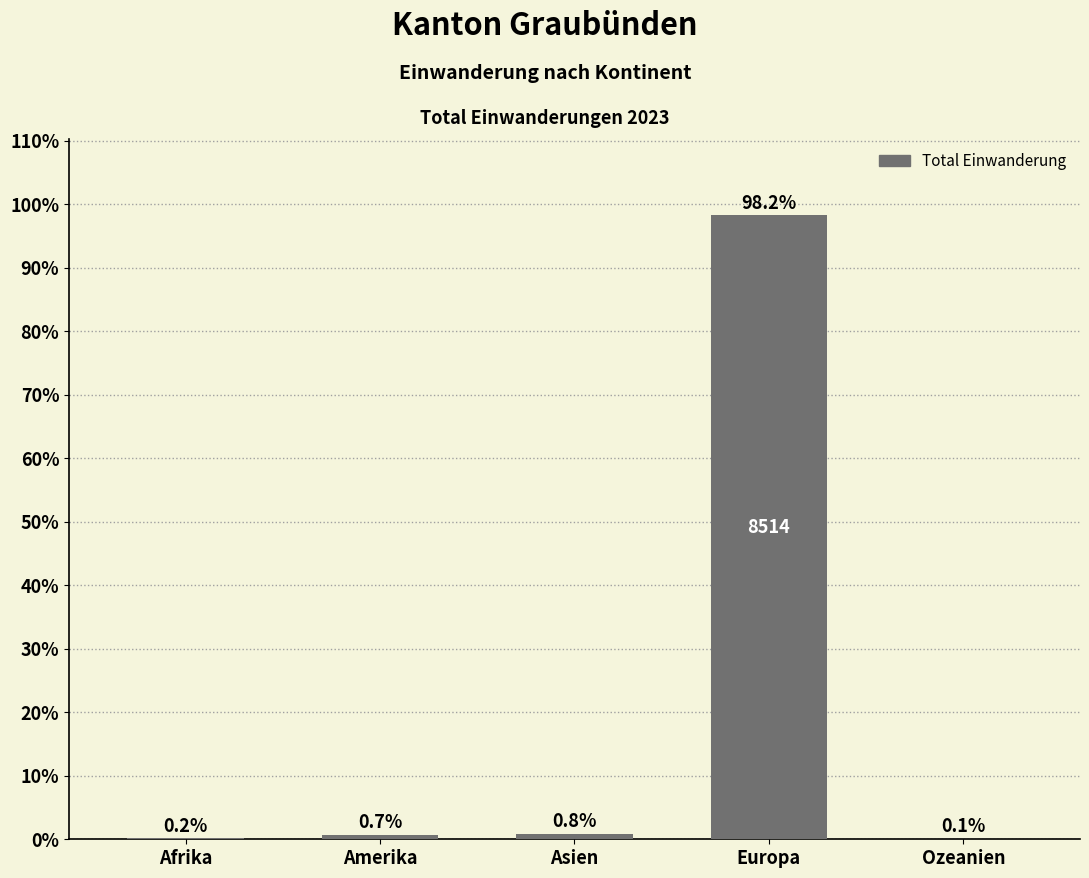

Between Ozeanien and Europa, which is larger?

Europa